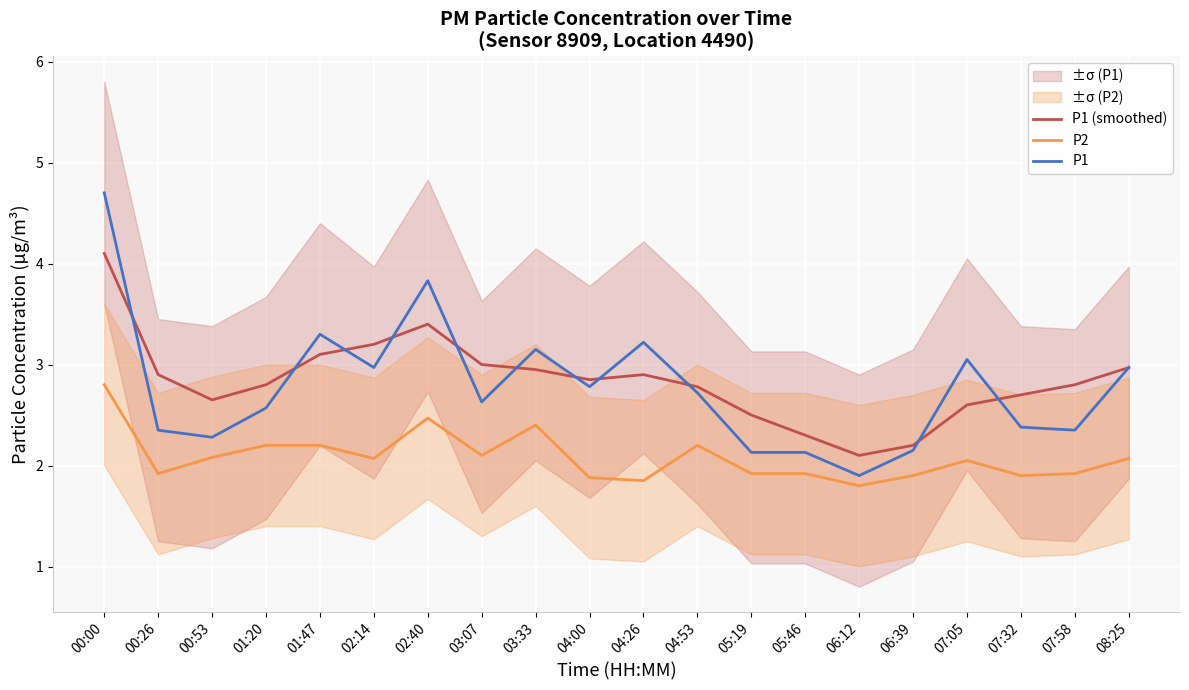

How many data points in P2 are less than 2?

9